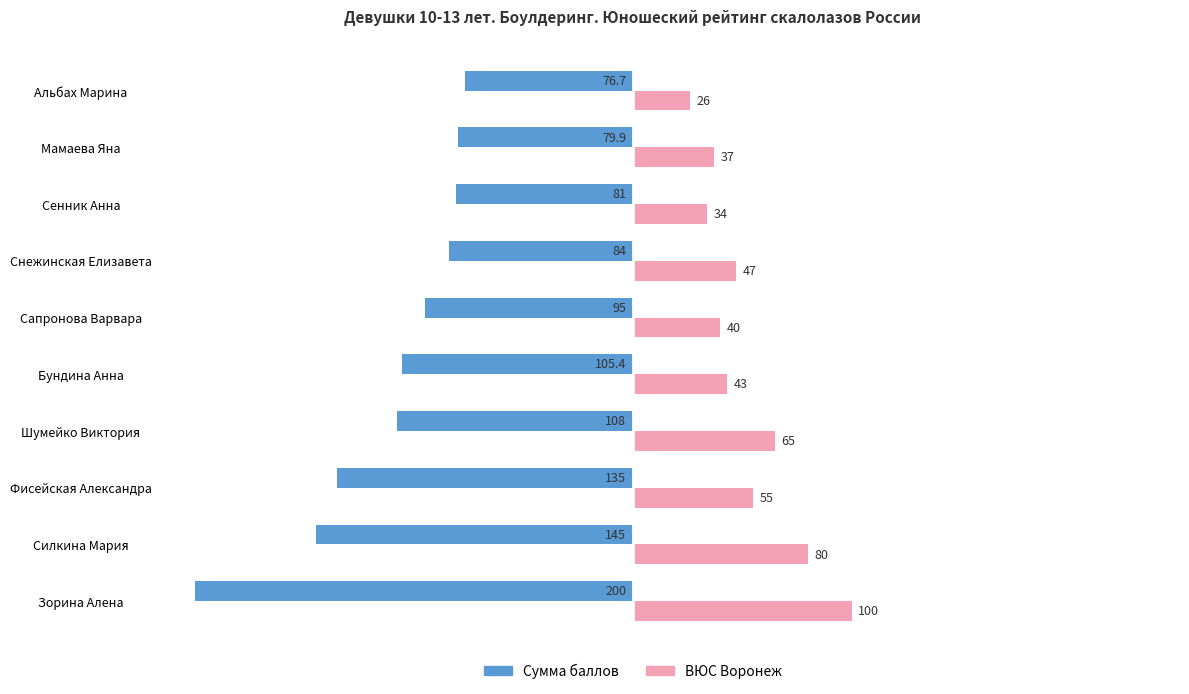

Between Фисейская Александра and Альбах Марина, which series saw the biggest shift?

Сумма баллов